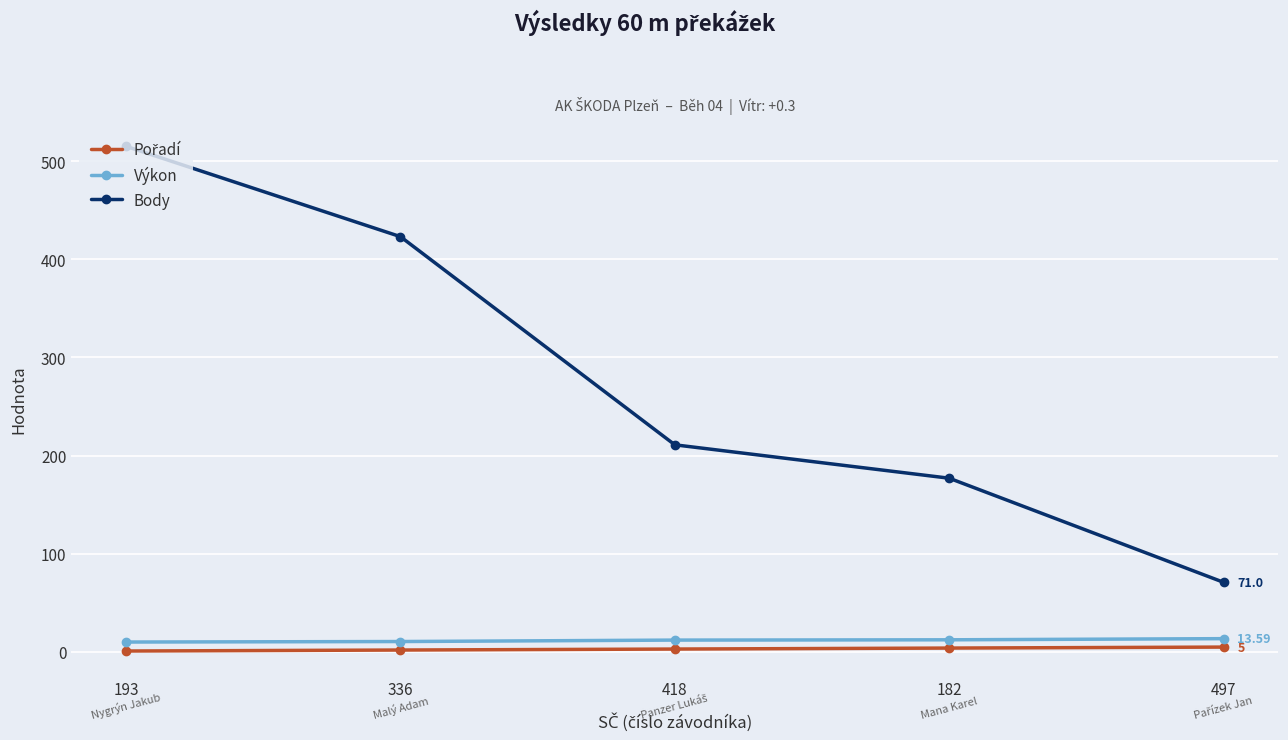

True or false: Body and Výkon cross at least once.

False